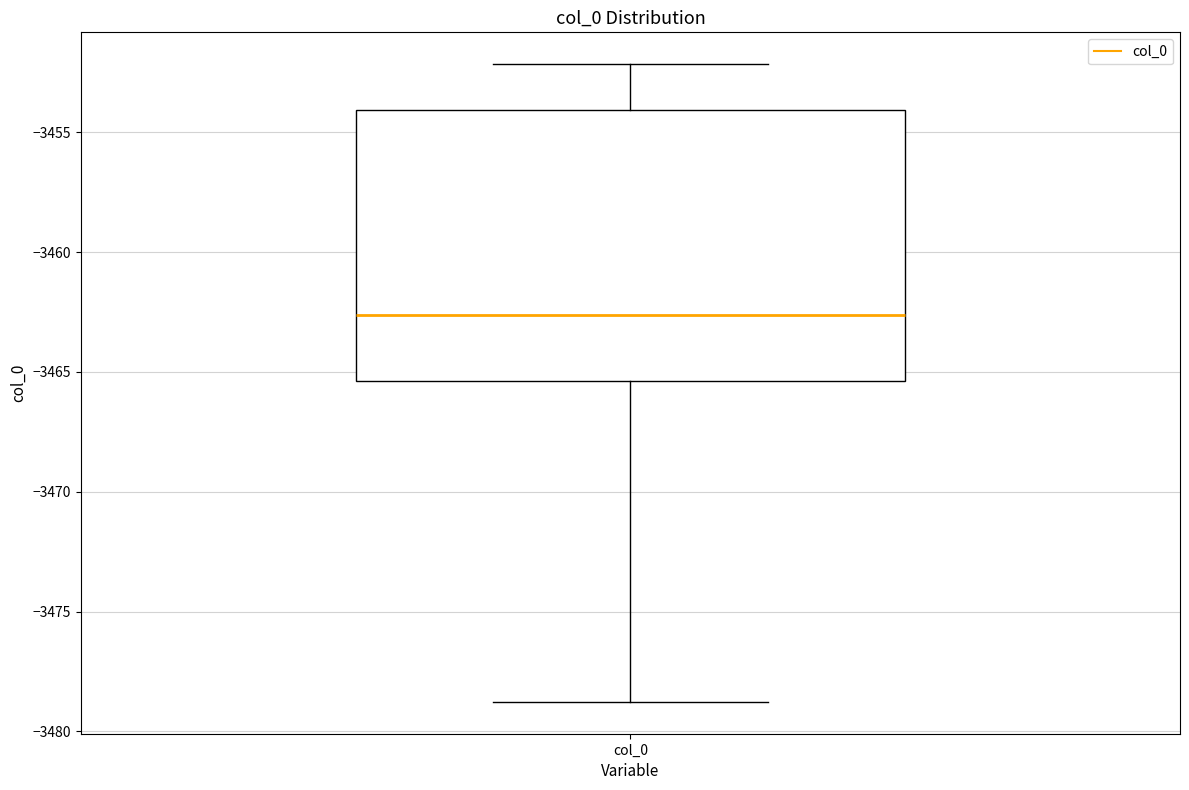

Transcribe this box plot: give where the median line is, the range the box spans, and where the two whiskers end, as read against the y-axis. The values are not printed on the chart, so give them approximately, as read against the axis.

median -3462.5, box -3465.5 to -3454.0, whiskers -3479.0 to -3452.0